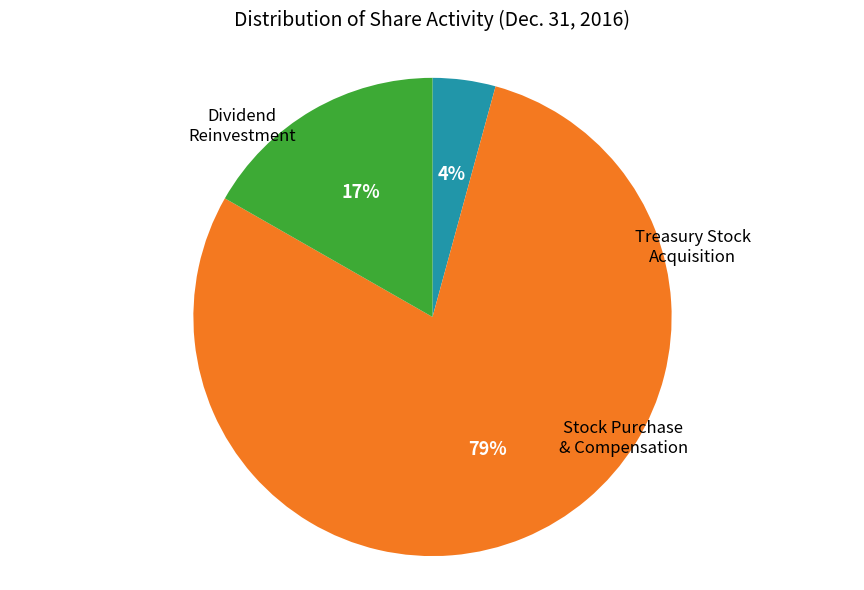

To the nearest percent, what is the average slice percentage?

33%